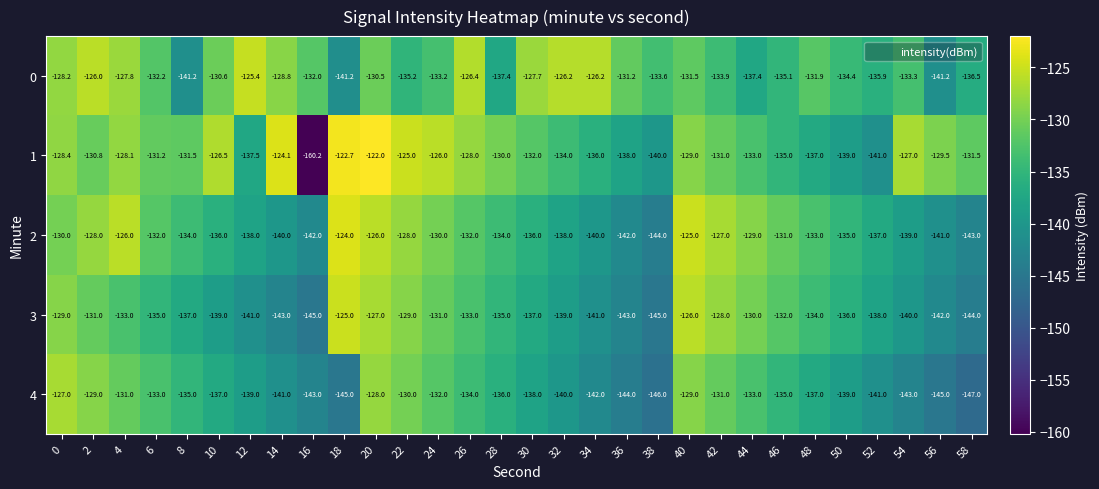

Between 12 and 20, which series saw the biggest shift?

1